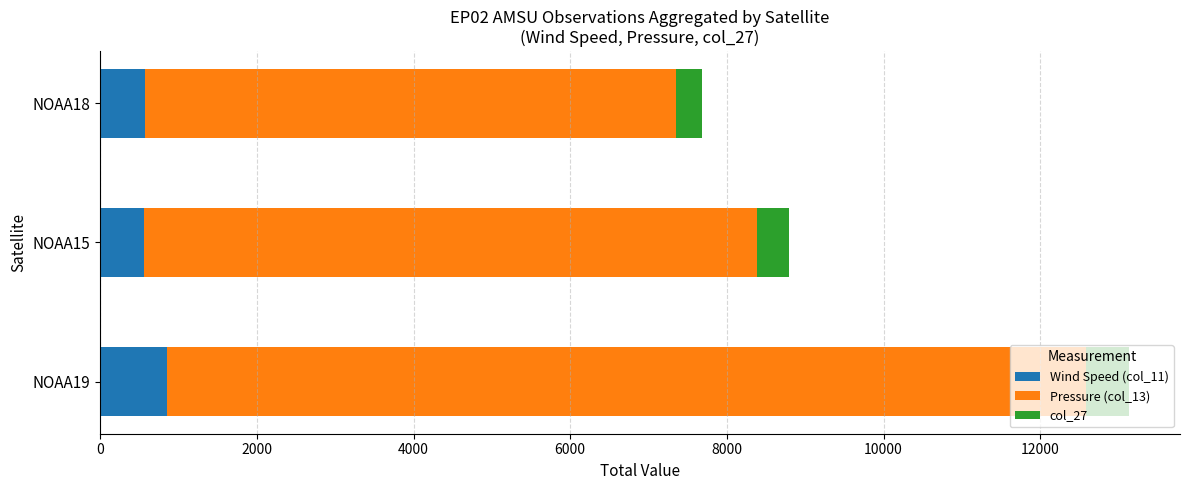

What is the total value across all series at NOAA15?

8792